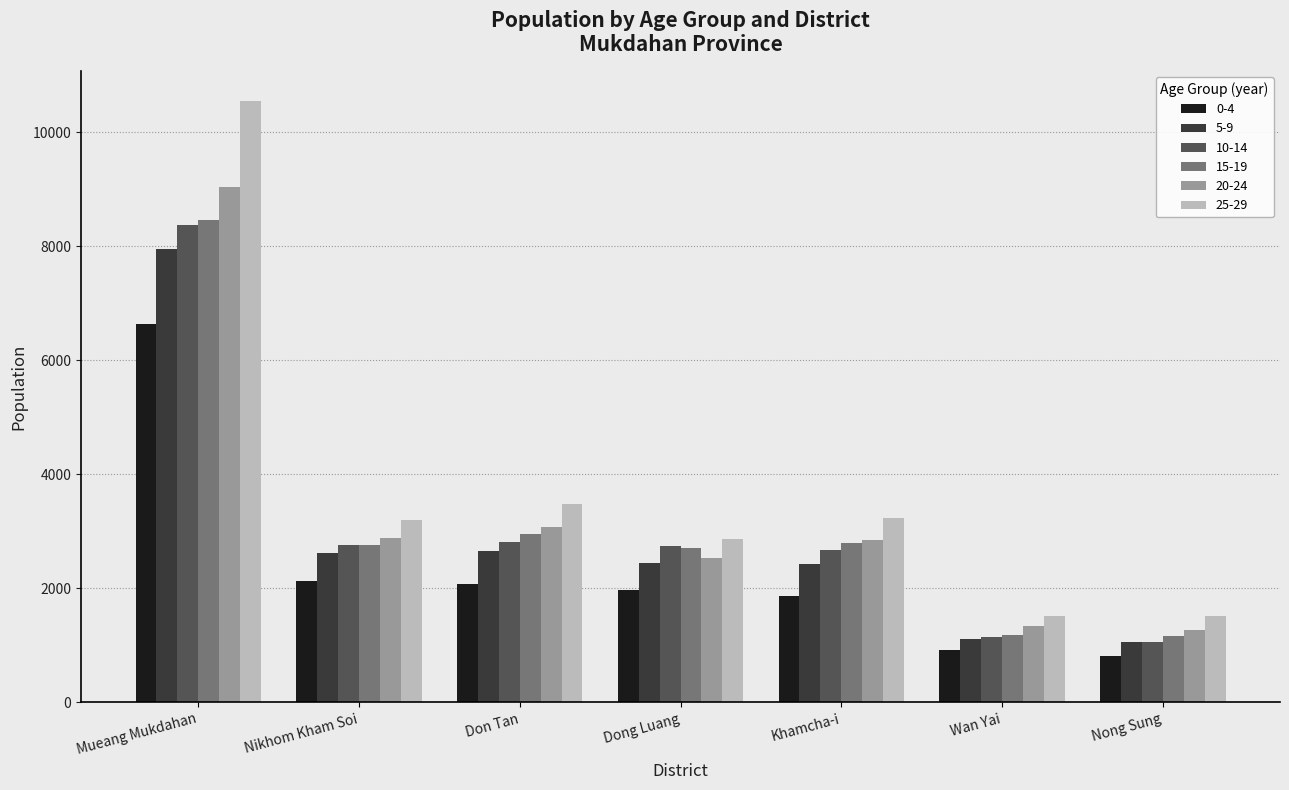

What is the difference between the 25-29 values at Nong Sung and Nikhom Kham Soi?

1671